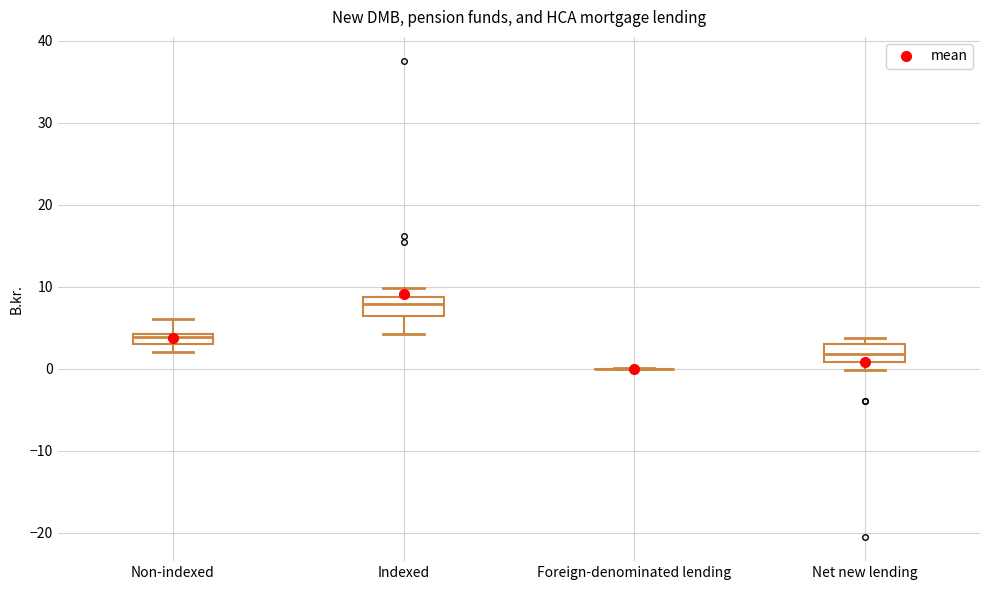

Where is the lower edge of the box for Net new lending on the y-axis? The values are not printed on the chart, so give them approximately, as read against the axis.

1